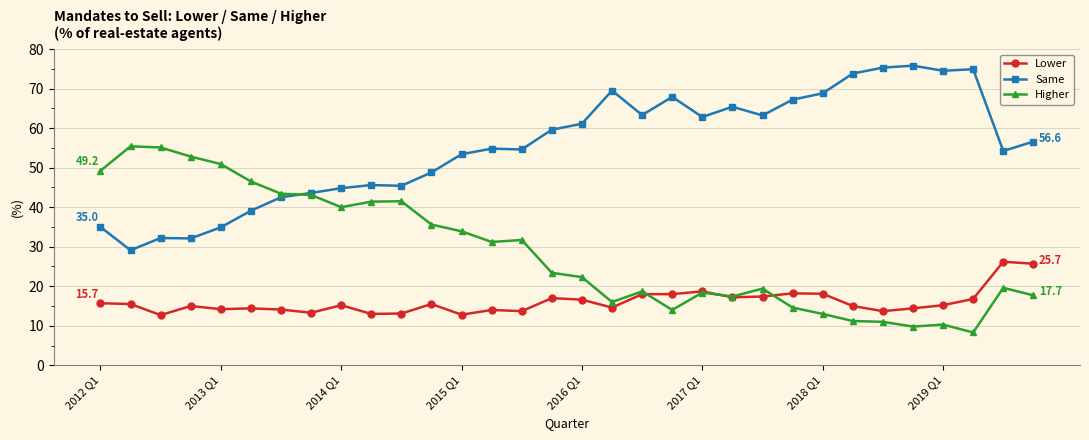

Rank the series by their average value, from lowest to highest.

Lower, Higher, Same